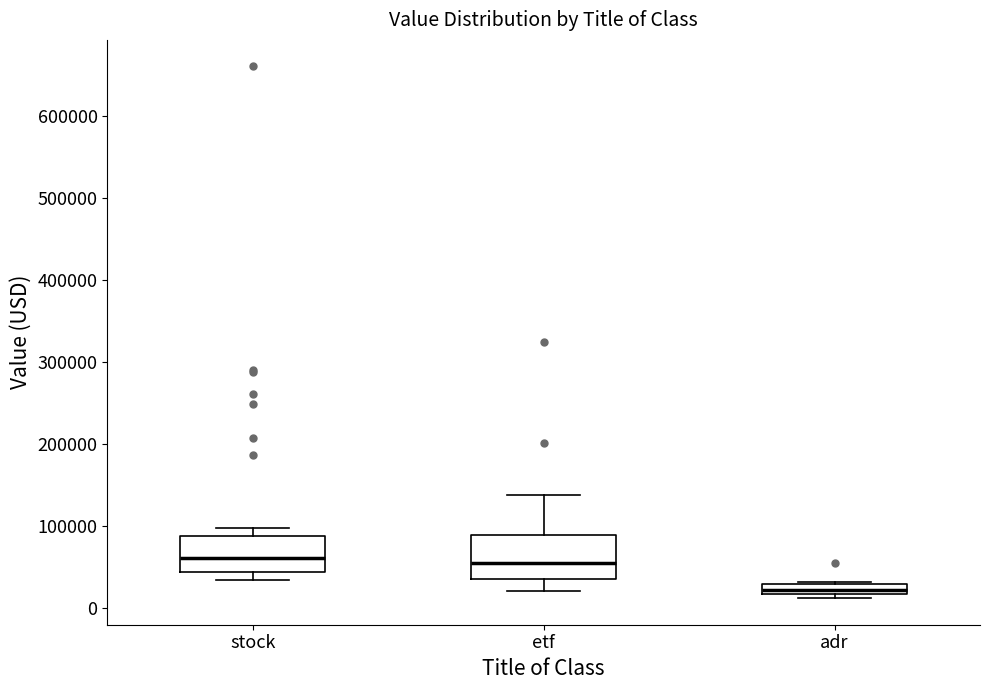

Where does the median line of the box for etf sit on the y-axis? The values are not printed on the chart, so give them approximately, as read against the axis.

50000